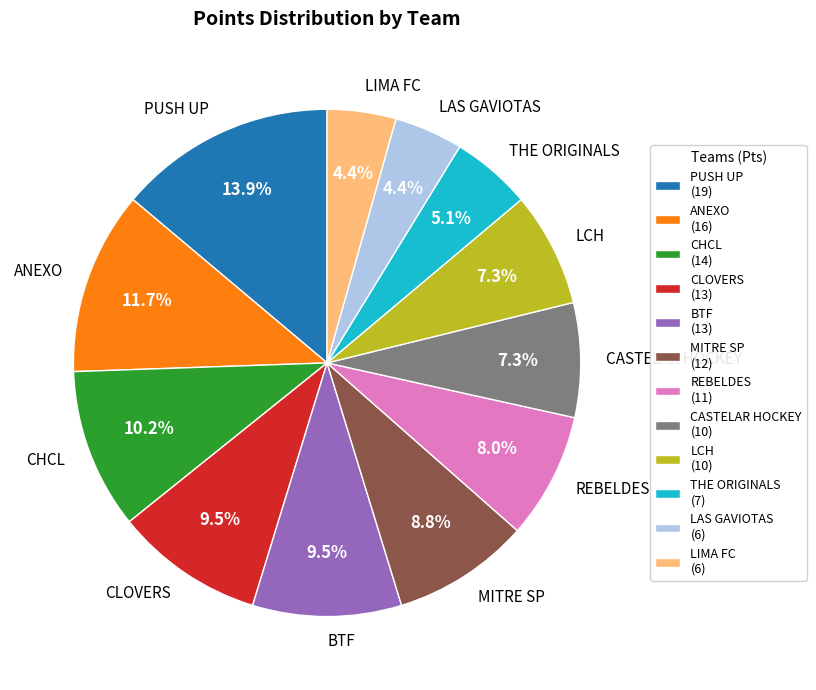

What percentage do MITRE SP and CHCL together represent?

19.0%